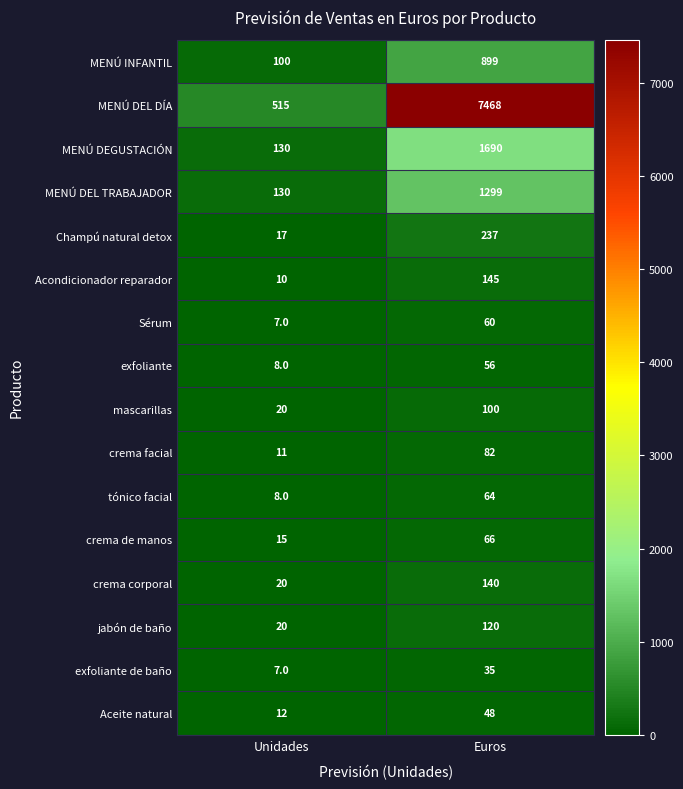

Which series has the largest range (max minus min)?

MENÚ DEL DÍA